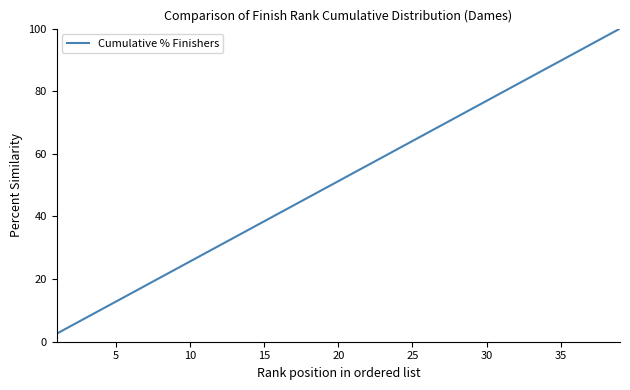

What is the maximum value shown in the chart?

100.0